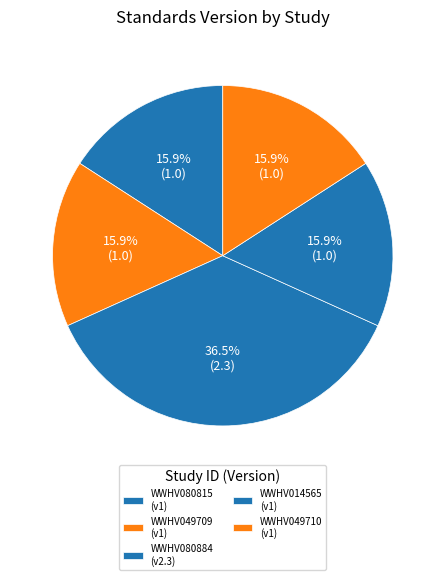

Count the number of slices in the pie.

5